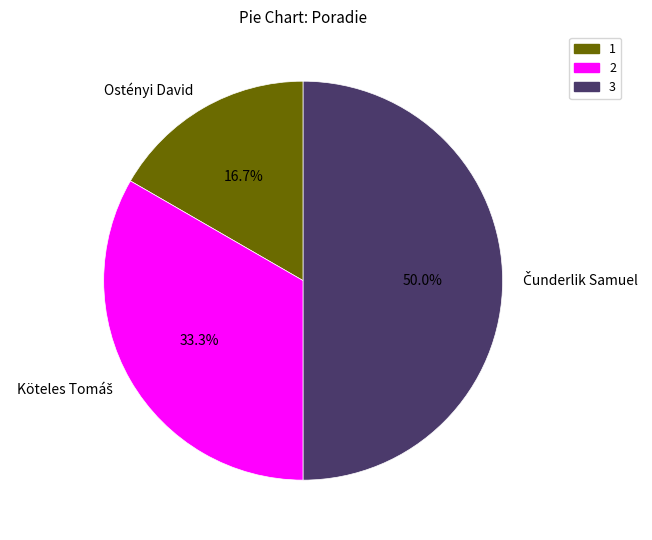

Which category has the smallest portion of the pie?

Ostényi David